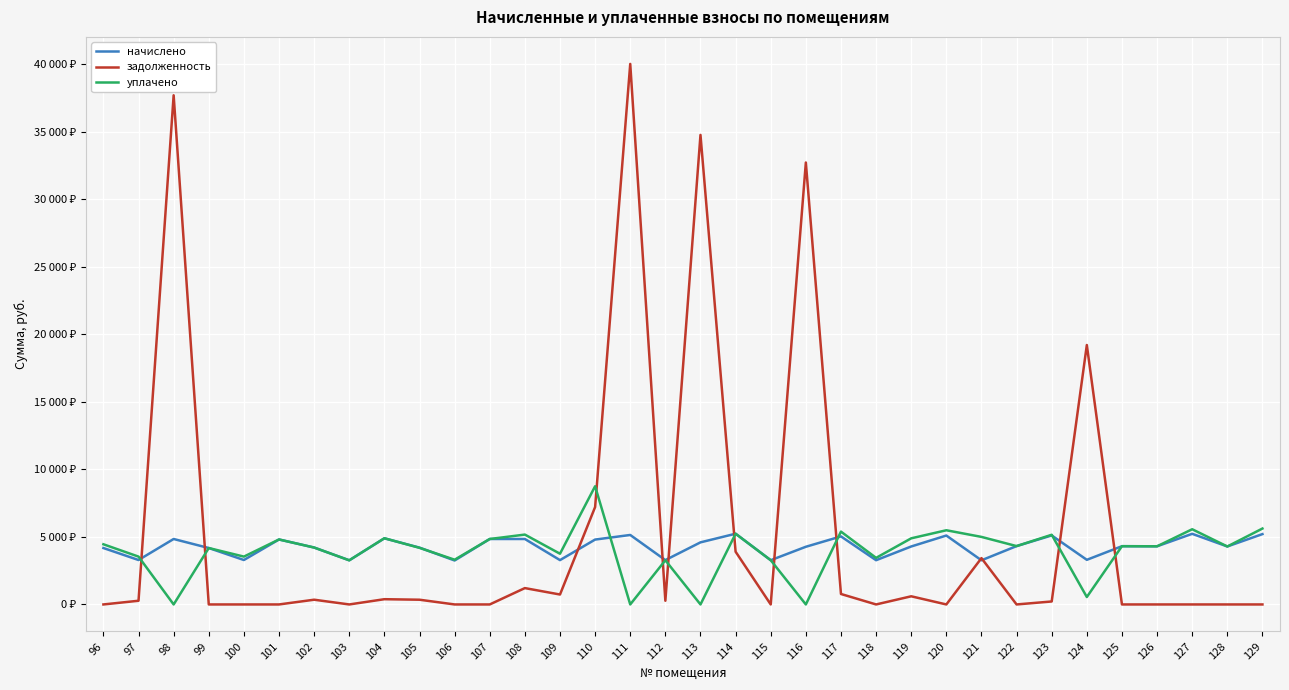

What is the sum of all начислено values?

145042.3